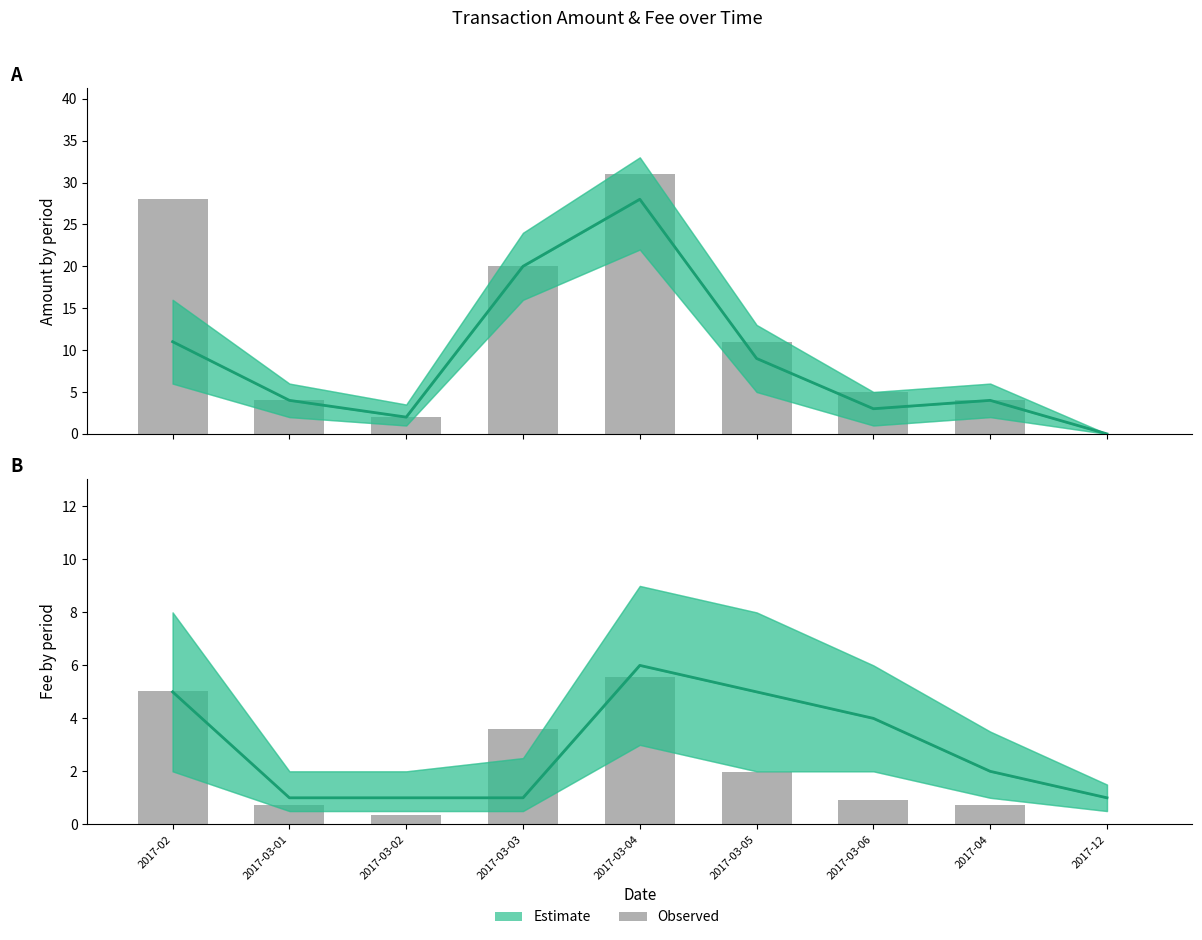

At which category is the sum across all series the highest?

2017-03-04